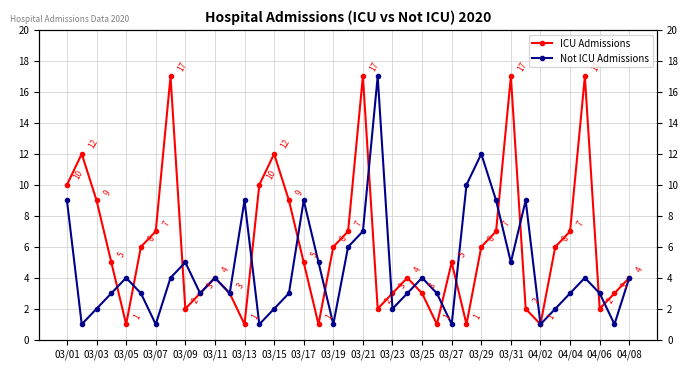

Rank the series by their maximum value, from highest to lowest.

ICU Admissions, Not ICU Admissions